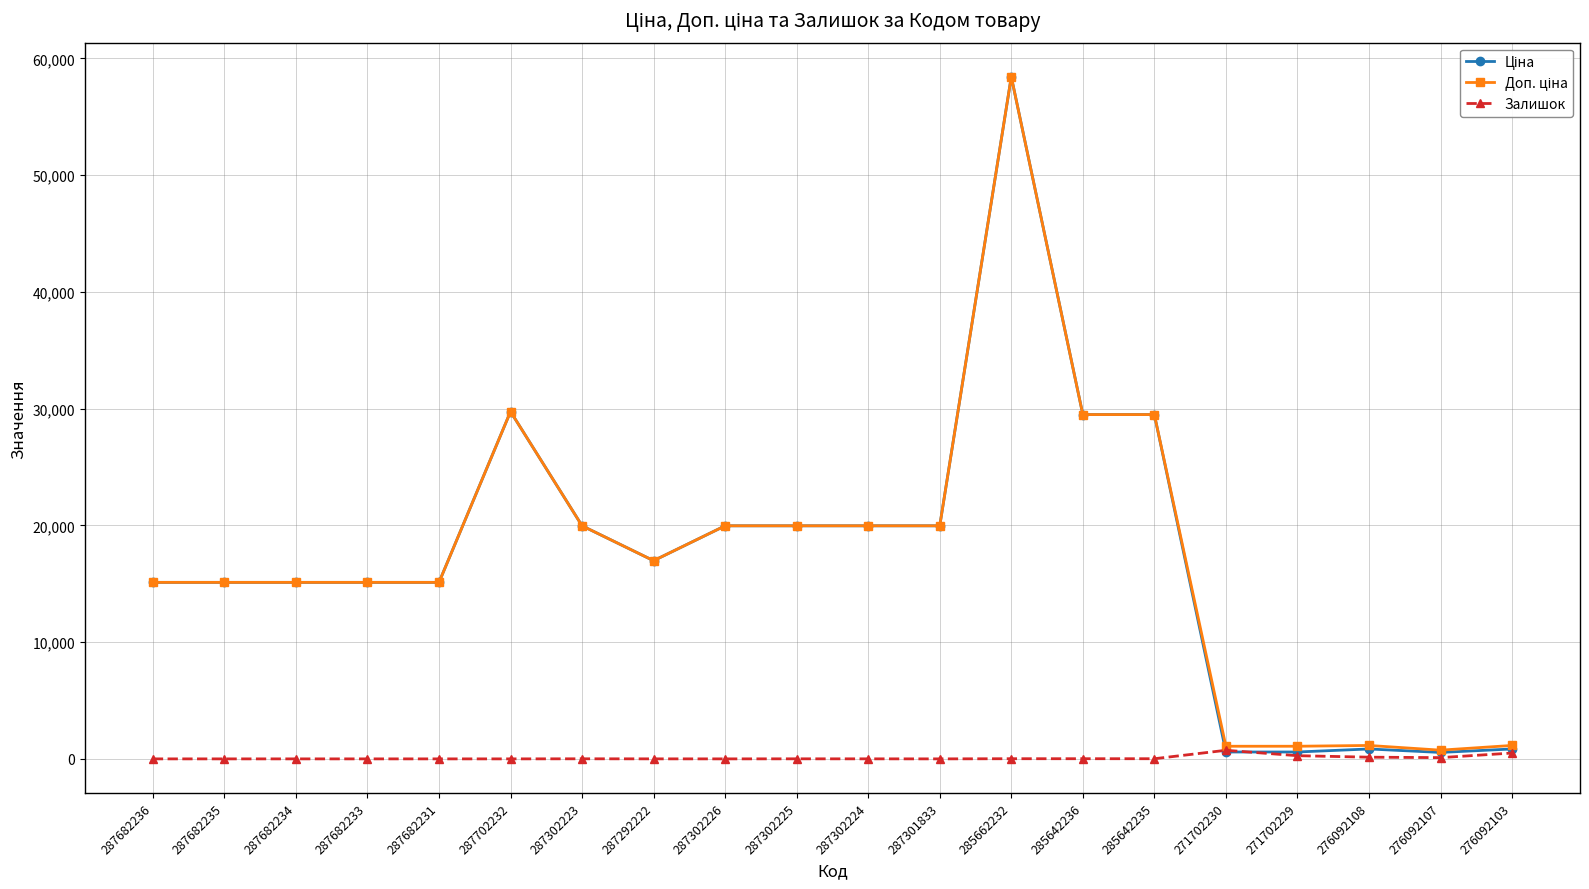

Is it true that Залишок equals 0.0 at 287702232?

True